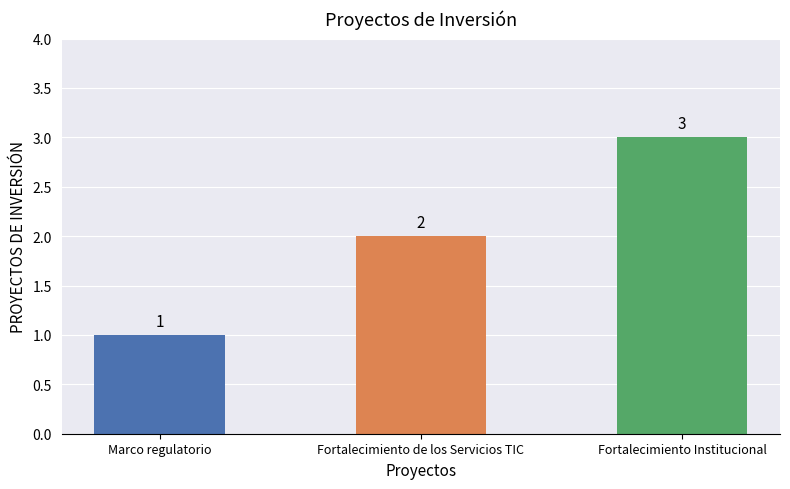

Where is the data nearest to the value 2?

Fortalecimiento de los Servicios TIC